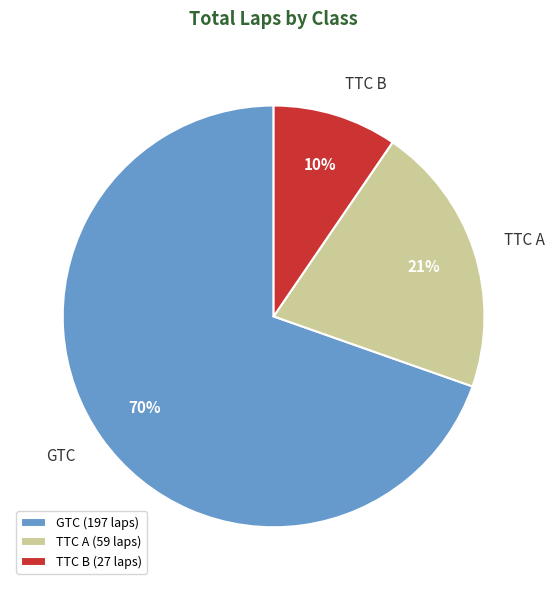

Is it true that GTC is 1% of the pie?

False